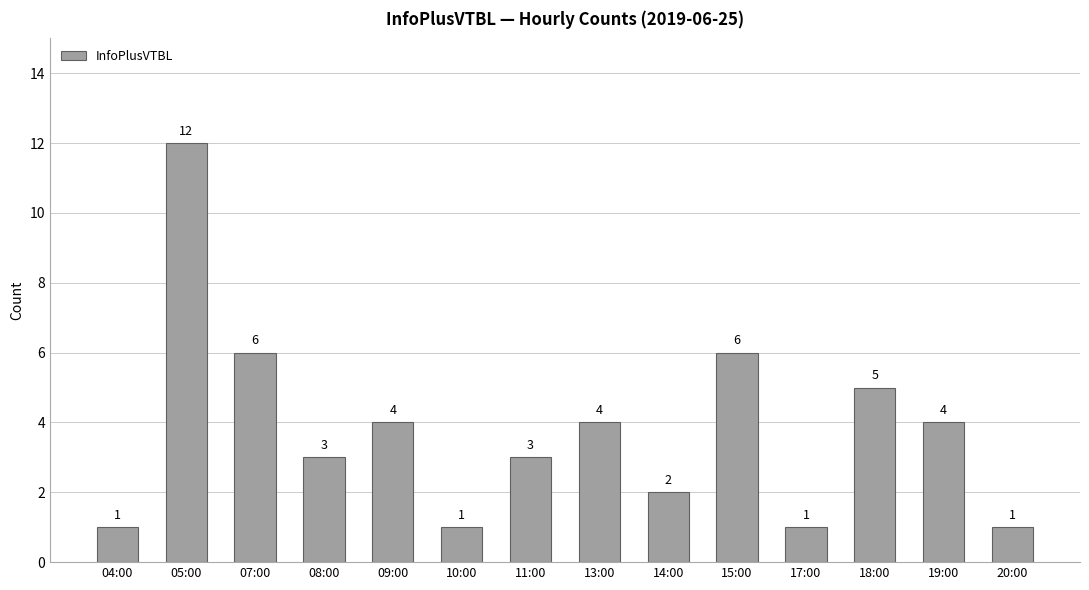

Reading left to right, transcribe all the data shown in this chart.

04:00=1	05:00=12	07:00=6	08:00=3	09:00=4	10:00=1	11:00=3	13:00=4	14:00=2	15:00=6	17:00=1	18:00=5	19:00=4	20:00=1